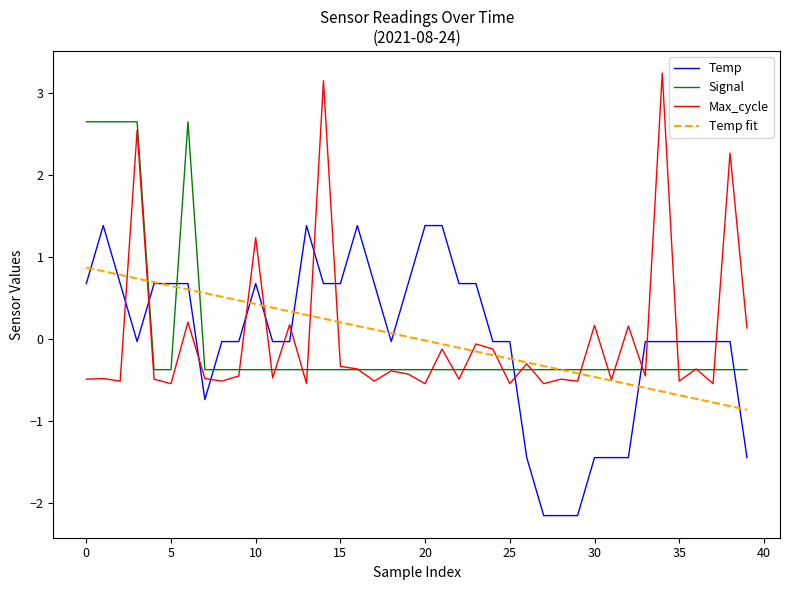

At how many categories does at least one series exceed -1?

40